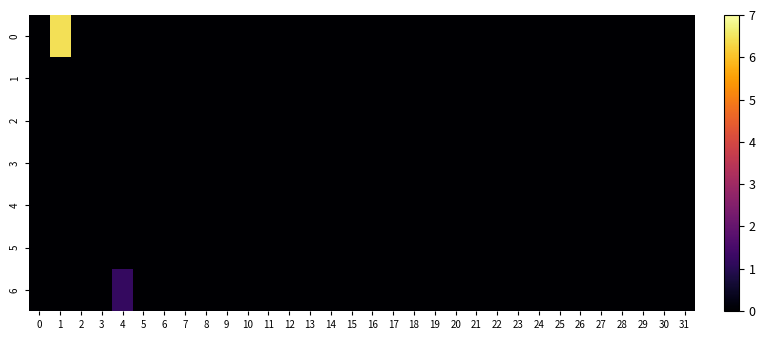

Reading right to left, what are all the values shown in this chart?

0: 31=0.0	30=0.0	29=0.0	28=0.0	27=0.0	26=0.0	25=0.0	24=0.0	23=0.0	22=0.0	21=0.0	20=0.0	19=0.0	18=0.0	17=0.0	16=0.0	15=0.0	14=0.0	13=0.0	12=0.0	11=0.0	10=0.0	9=0.0	8=0.0	7=0.0	6=0.0	5=0.0	4=0.0	3=0.0	2=0.0	1=6.5	0=0.0
1: 31=0.0	30=0.0	29=0.0	28=0.0	27=0.0	26=0.0	25=0.0	24=0.0	23=0.0	22=0.0	21=0.0	20=0.0	19=0.0	18=0.0	17=0.0	16=0.0	15=0.0	14=0.0	13=0.0	12=0.0	11=0.0	10=0.0	9=0.0	8=0.0	7=0.0	6=0.0	5=0.0	4=0.0	3=0.0	2=0.0	1=0.0	0=0.0
2: 31=0.0	30=0.0	29=0.0	28=0.0	27=0.0	26=0.0	25=0.0	24=0.0	23=0.0	22=0.0	21=0.0	20=0.0	19=0.0	18=0.0	17=0.0	16=0.0	15=0.0	14=0.0	13=0.0	12=0.0	11=0.0	10=0.0	9=0.0	8=0.0	7=0.0	6=0.0	5=0.0	4=0.0	3=0.0	2=0.0	1=0.0	0=0.0
3: 31=0.0	30=0.0	29=0.0	28=0.0	27=0.0	26=0.0	25=0.0	24=0.0	23=0.0	22=0.0	21=0.0	20=0.0	19=0.0	18=0.0	17=0.0	16=0.0	15=0.0	14=0.0	13=0.0	12=0.0	11=0.0	10=0.0	9=0.0	8=0.0	7=0.0	6=0.0	5=0.0	4=0.0	3=0.0	2=0.0	1=0.0	0=0.0
4: 31=0.0	30=0.0	29=0.0	28=0.0	27=0.0	26=0.0	25=0.0	24=0.0	23=0.0	22=0.0	21=0.0	20=0.0	19=0.0	18=0.0	17=0.0	16=0.0	15=0.0	14=0.0	13=0.0	12=0.0	11=0.0	10=0.0	9=0.0	8=0.0	7=0.0	6=0.0	5=0.0	4=0.0	3=0.0	2=0.0	1=0.0	0=0.0
5: 31=0.0	30=0.0	29=0.0	28=0.0	27=0.0	26=0.0	25=0.0	24=0.0	23=0.0	22=0.0	21=0.0	20=0.0	19=0.0	18=0.0	17=0.0	16=0.0	15=0.0	14=0.0	13=0.0	12=0.0	11=0.0	10=0.0	9=0.0	8=0.0	7=0.0	6=0.0	5=0.0	4=0.0	3=0.0	2=0.0	1=0.0	0=0.0
6: 31=0.0	30=0.0	29=0.0	28=0.0	27=0.0	26=0.0	25=0.0	24=0.0	23=0.0	22=0.0	21=0.0	20=0.0	19=0.0	18=0.0	17=0.0	16=0.0	15=0.0	14=0.0	13=0.0	12=0.0	11=0.0	10=0.0	9=0.0	8=0.0	7=0.0	6=0.0	5=0.0	4=1.2	3=0.0	2=0.0	1=0.0	0=0.0